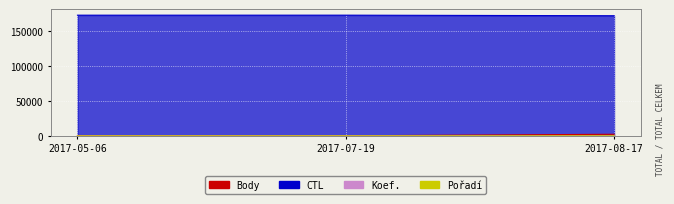

True or false: CTL has a value of 172114 at 2017-05-06.

True